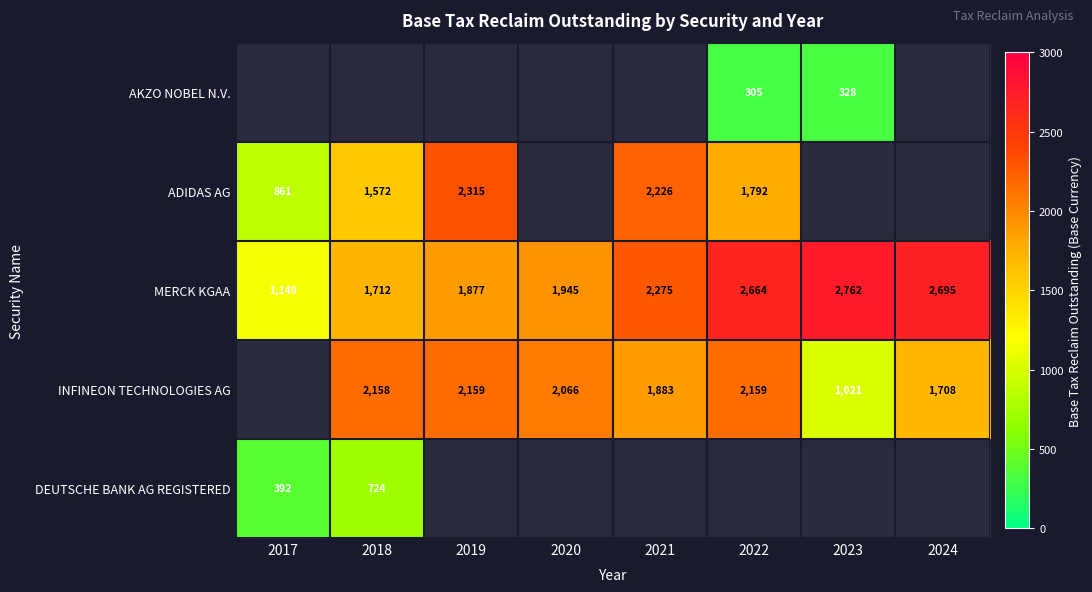

Which series has the largest range (max minus min)?

MERCK KGAA